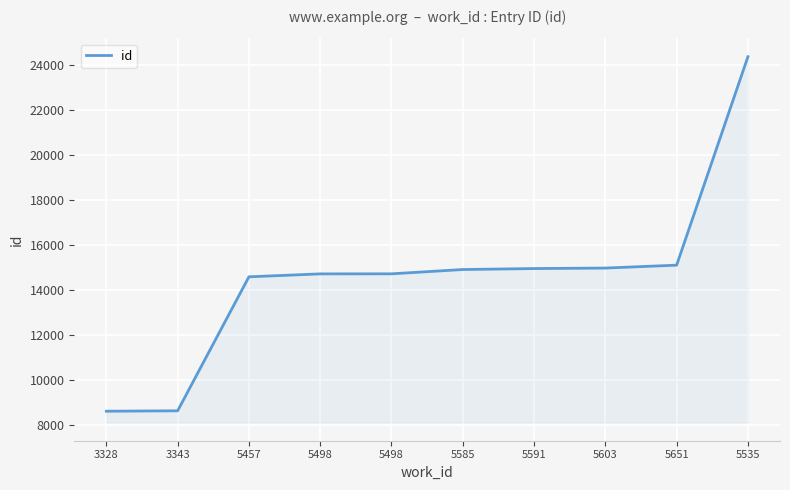

Between 5585 and 5535, which is larger?

5535